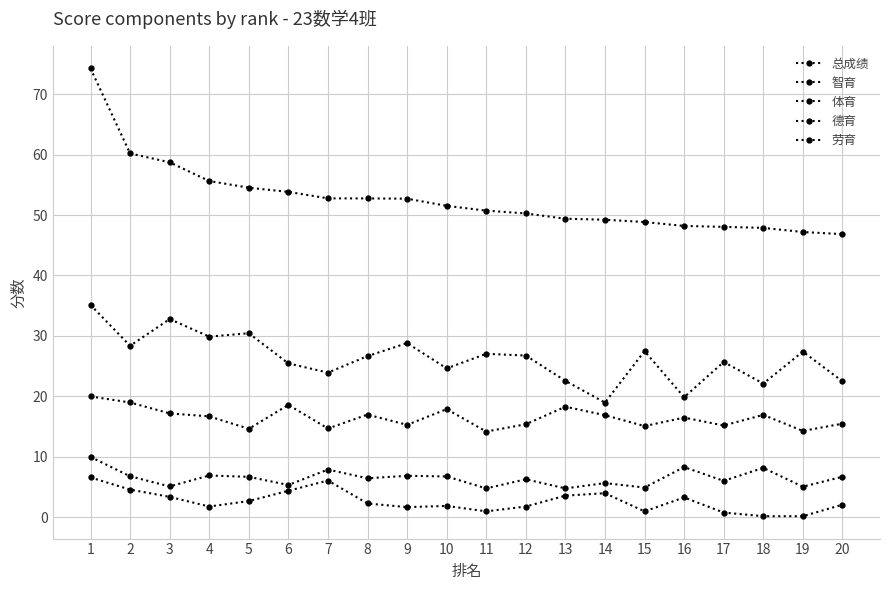

Is this an area chart (filled region under the line)?

No